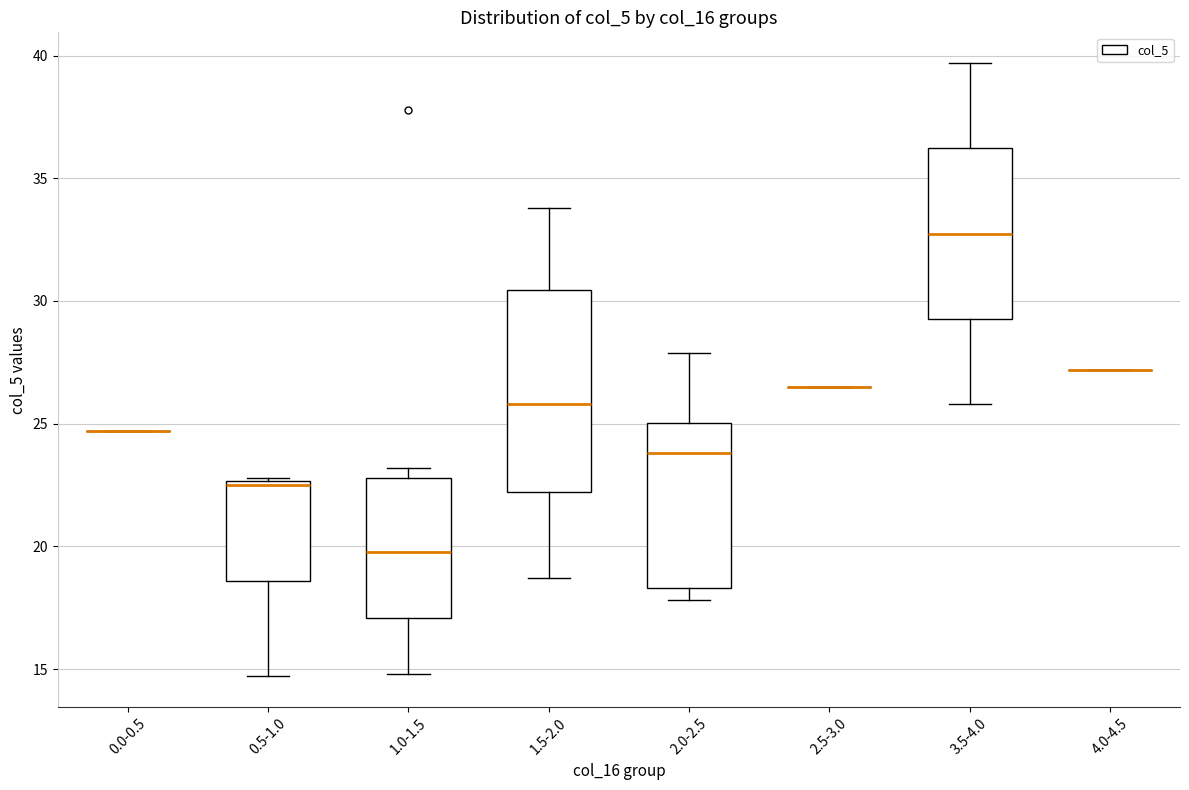

Where is the lower edge of the box for 0.5-1.0 on the y-axis? The values are not printed on the chart, so give them approximately, as read against the axis.

18.5